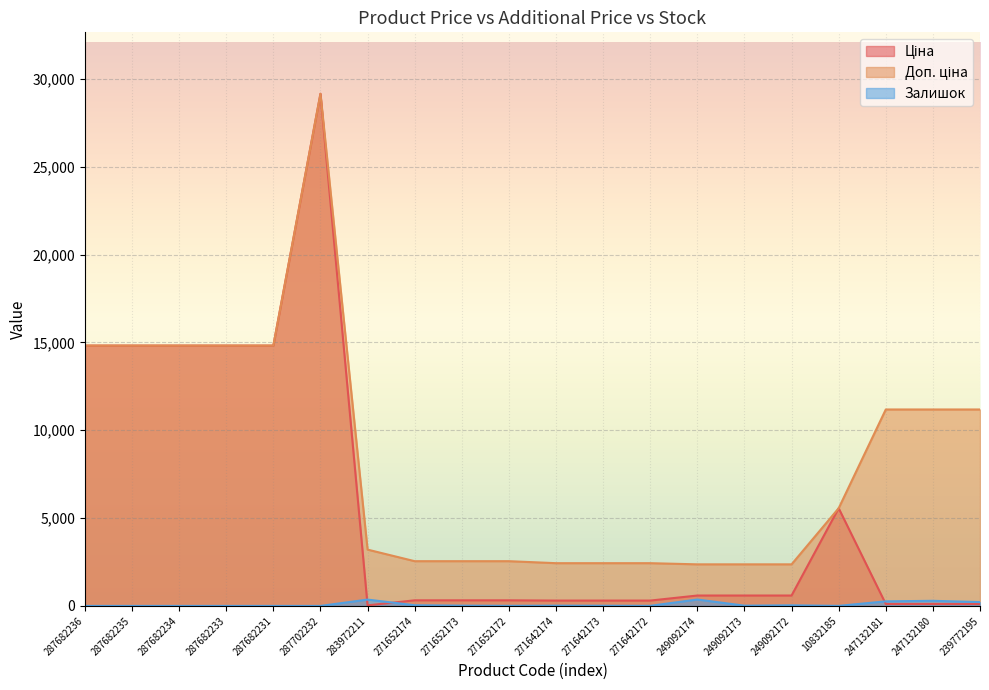

At which category does Ціна reach its first local peak?

287702232